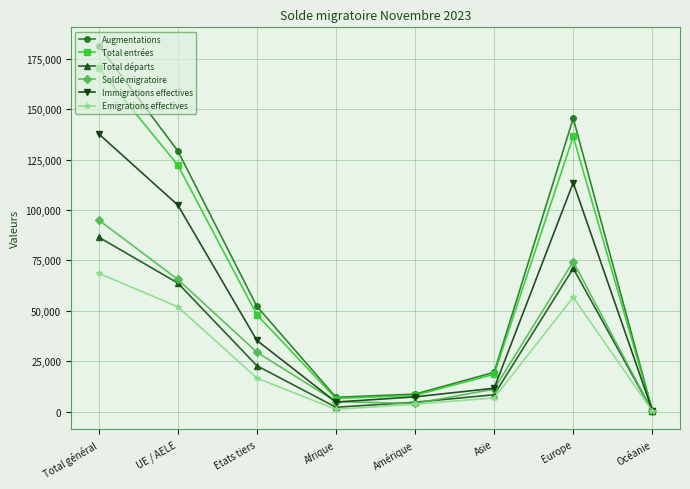

Between which two adjacent categories do Total départs and Solde migratoire first intersect?

Afrique and Amérique